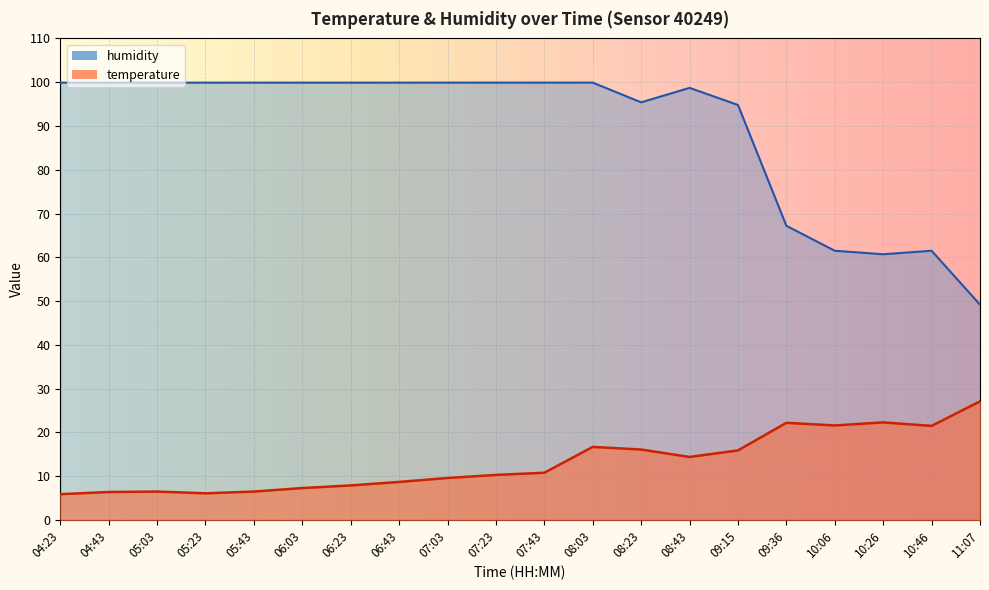

What is the label of the 11th point from the left?

07:43